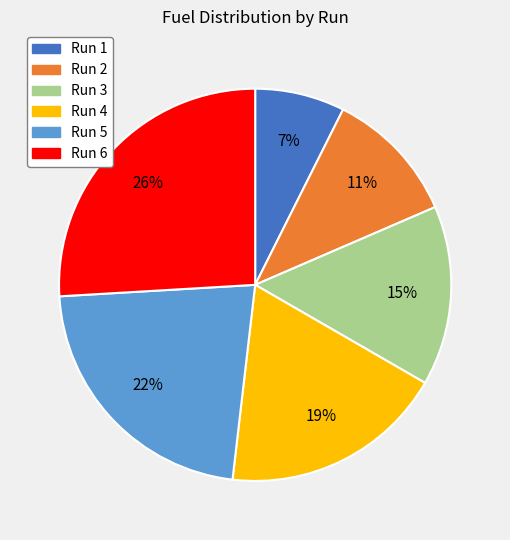

Is the sum of Run 3 and Run 4 greater than half?

No